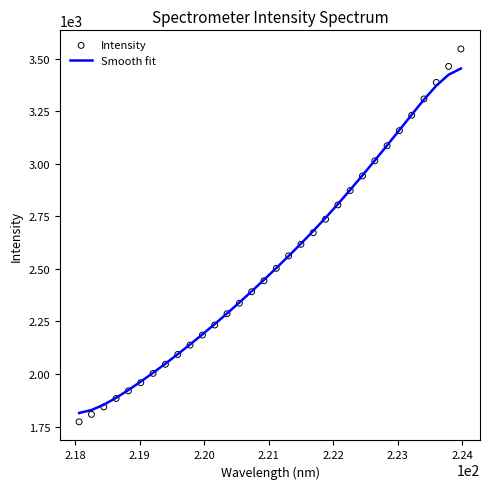

Which series has the largest Y range (max minus min)?

Intensity